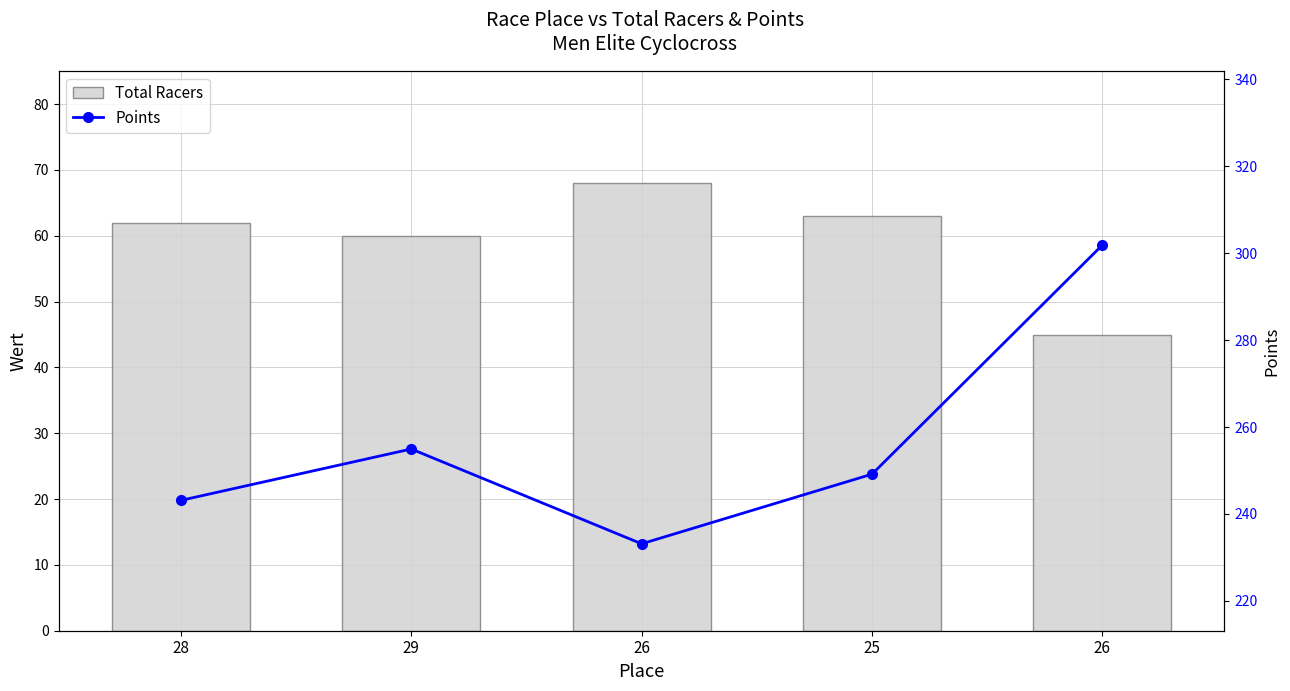

At how many categories does at least one series exceed 173?

5